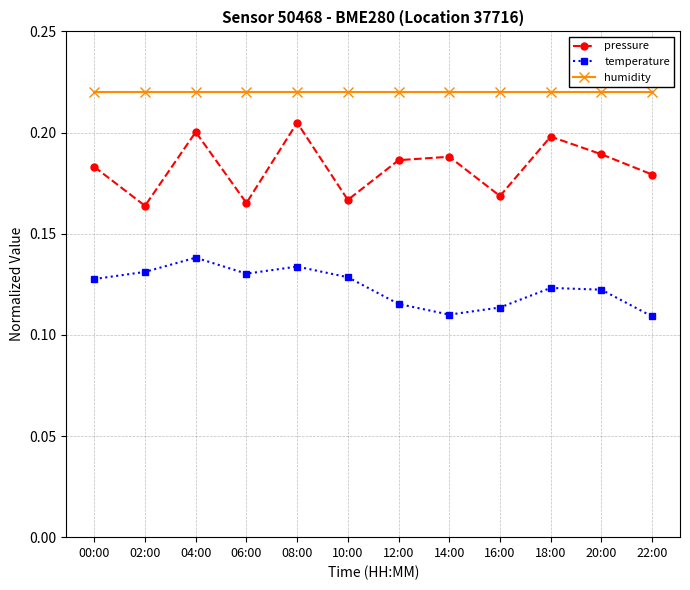

List the series in order of their peak value, highest first.

humidity, pressure, temperature